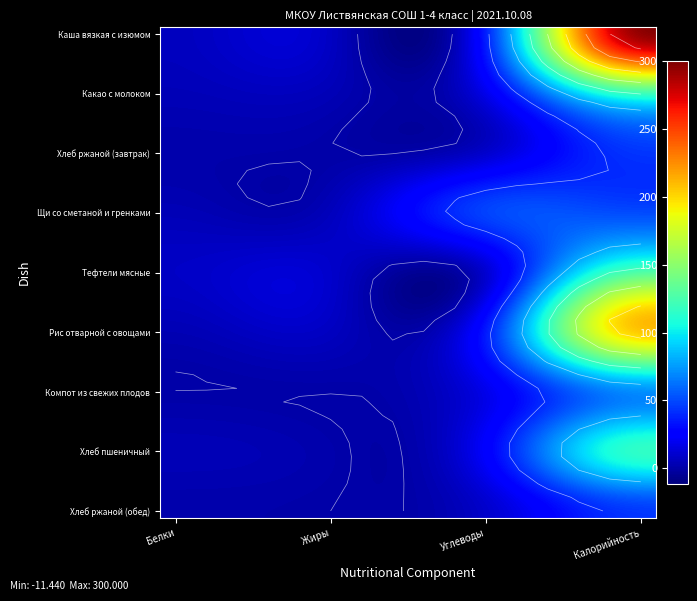

What is the smallest value displayed?

-11.4